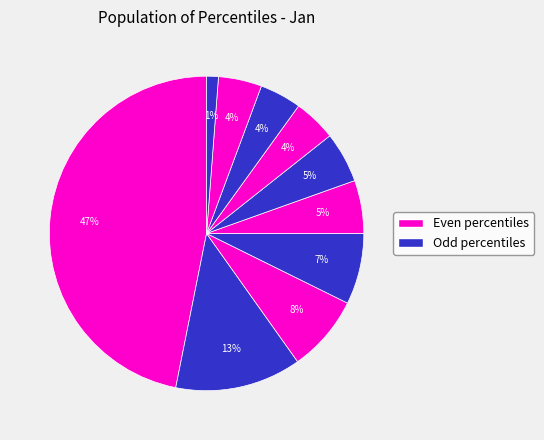

How many segments does this pie chart have?

10